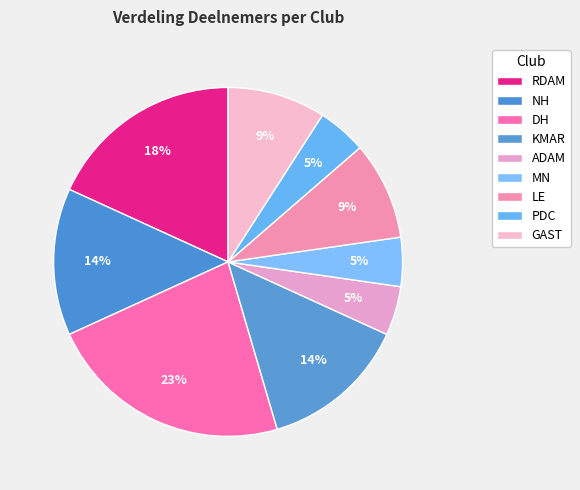

How many slices are in this pie chart?

9